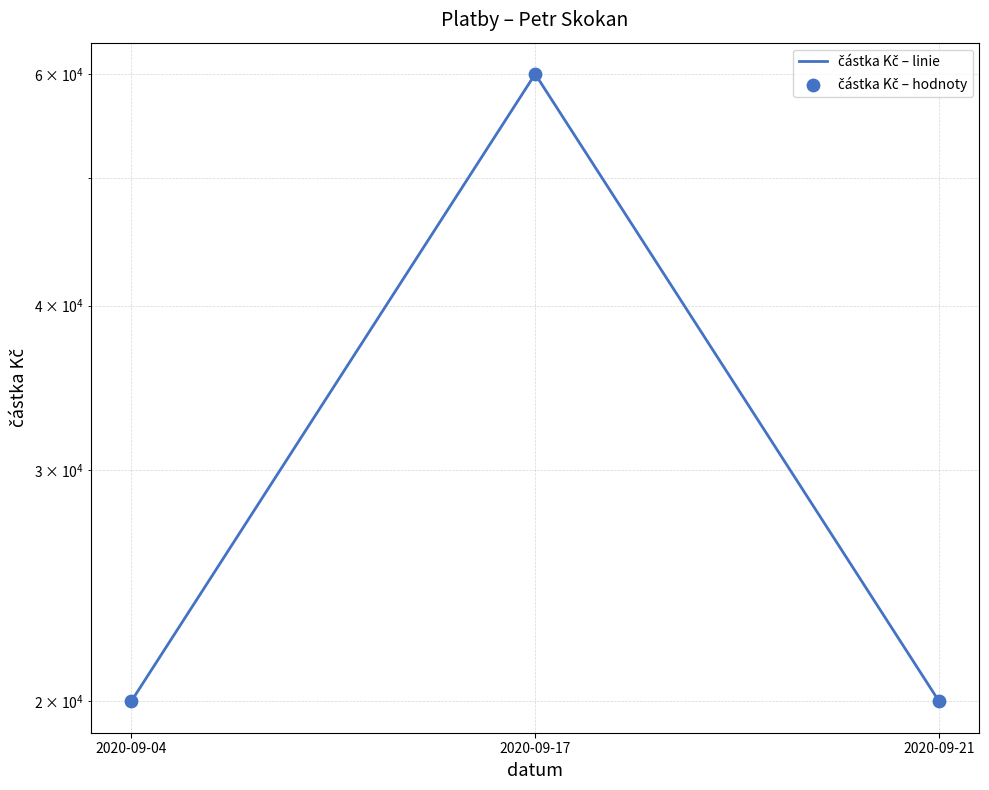

Which series has the largest total across all categories?

částka Kč – linie